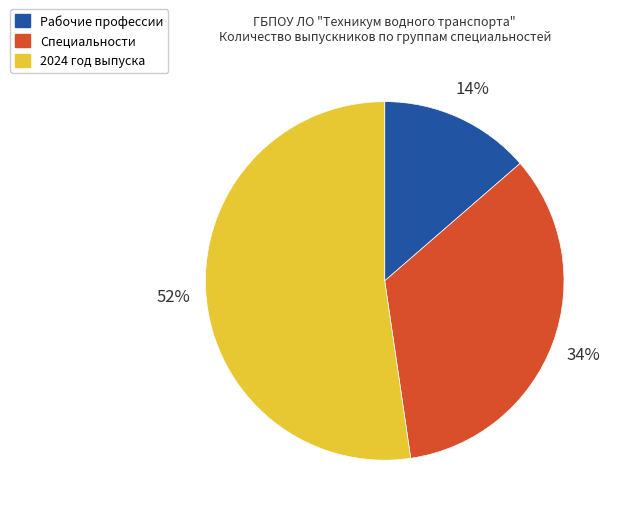

How many segments does this pie chart have?

3